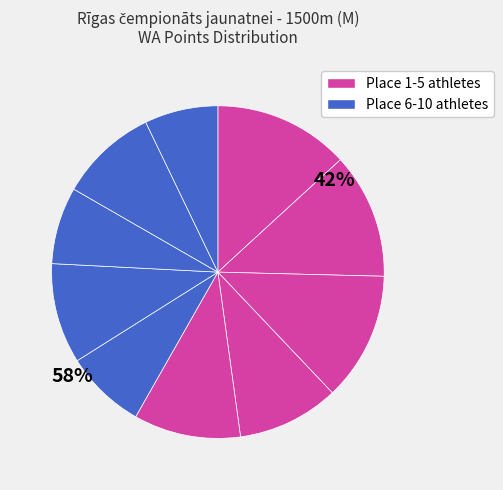

How many slices are in this pie chart?

10